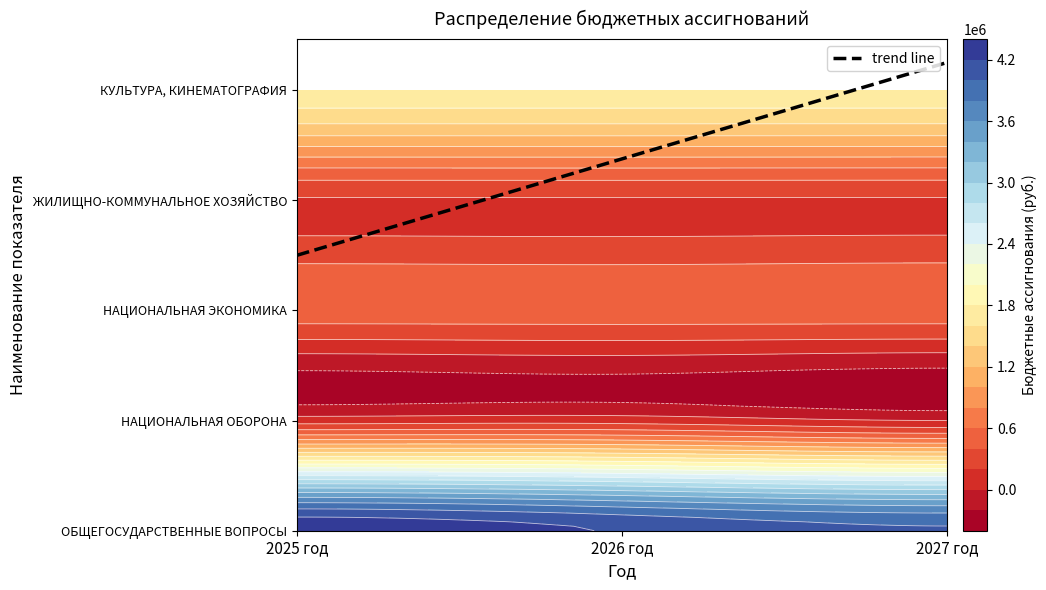

Is the value of НАЦИОНАЛЬНАЯ ОБОРОНА at 2025 год greater than the value of КУЛЬТУРА, КИНЕМАТОГРАФИЯ at 2027 год?

No